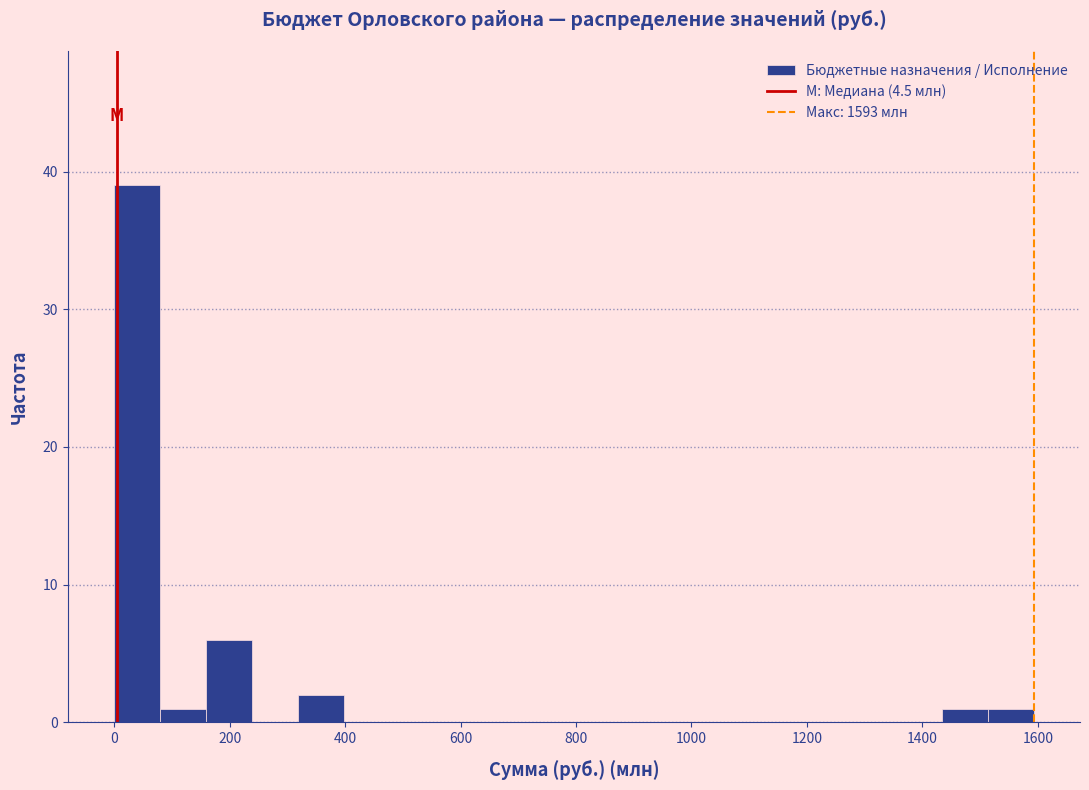

Read against the x-axis, roughly where is the centre of the tallest bar?

40